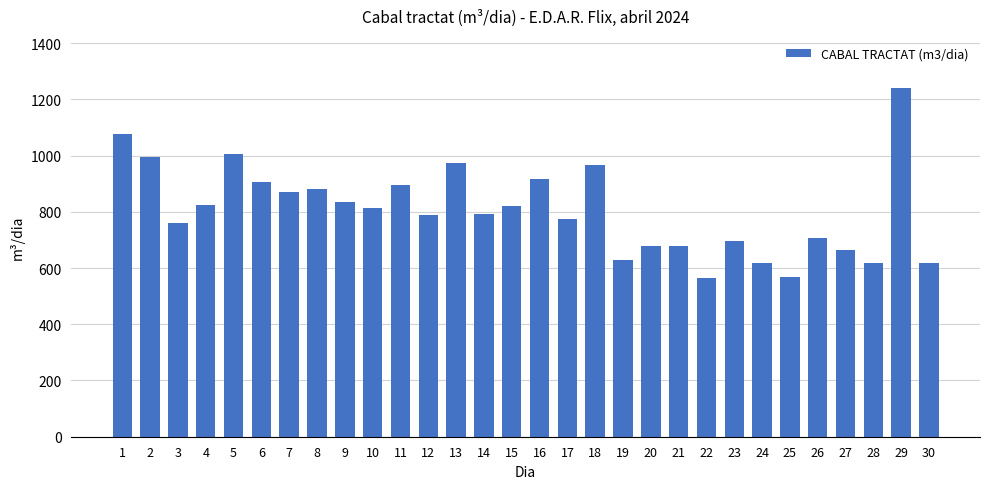

What value does the data have at 15, to the nearest 50?

800